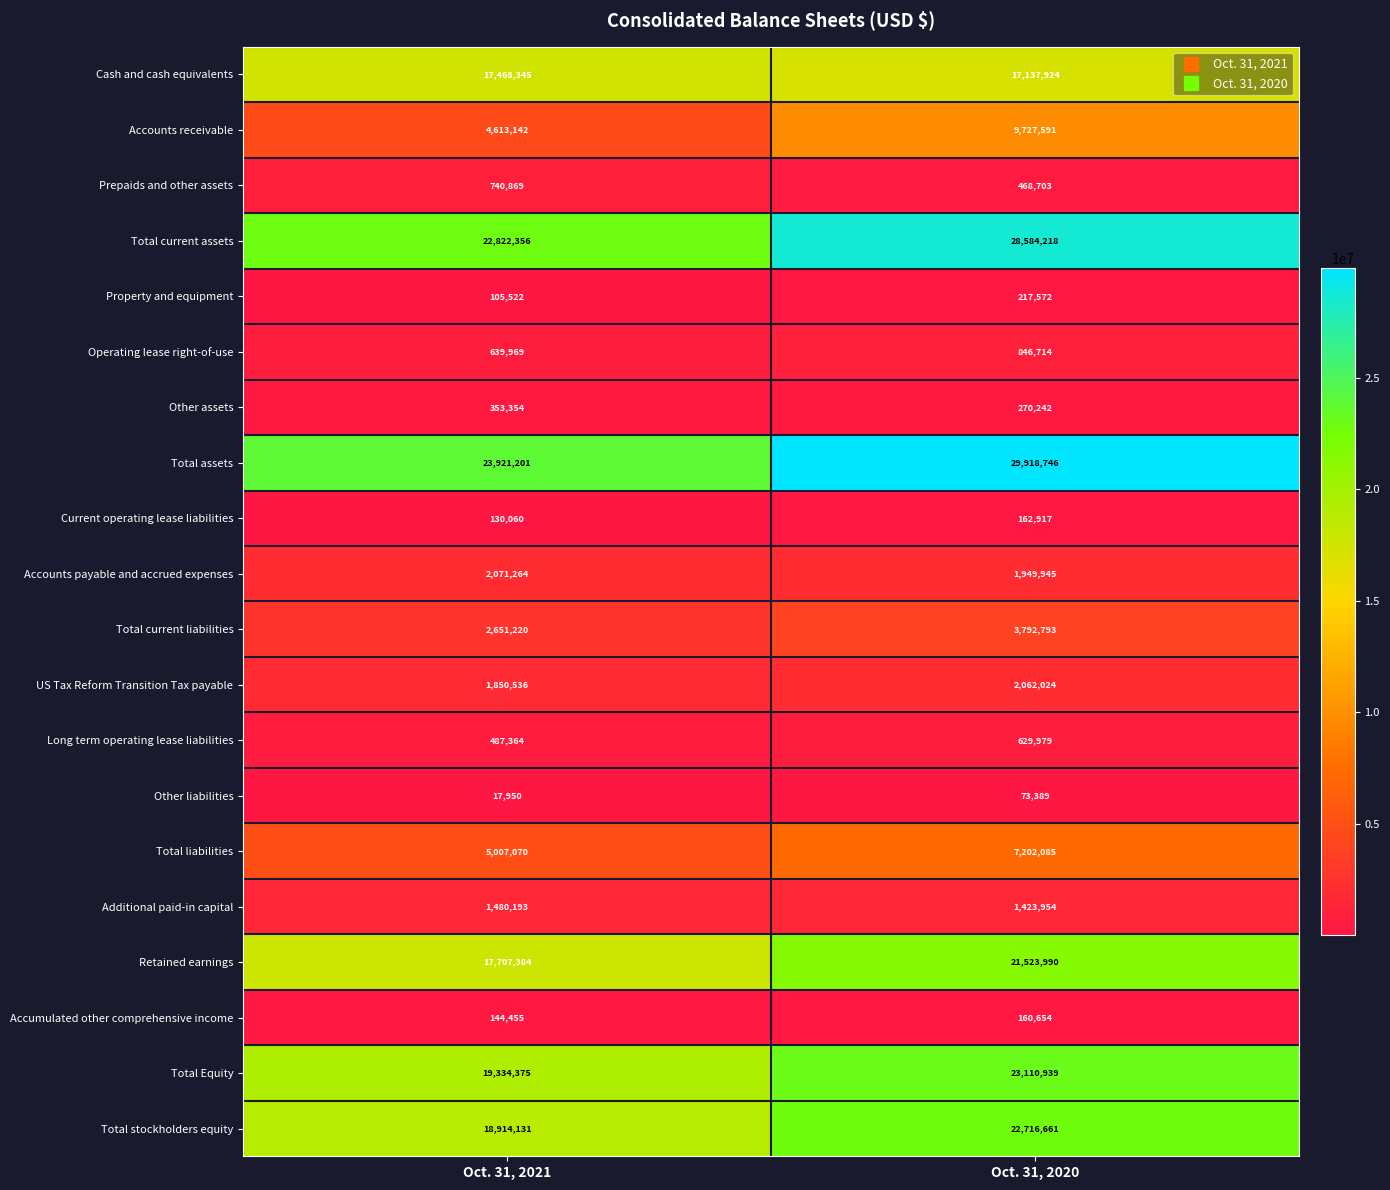

At which category is the sum across all series the highest?

Oct. 31, 2020